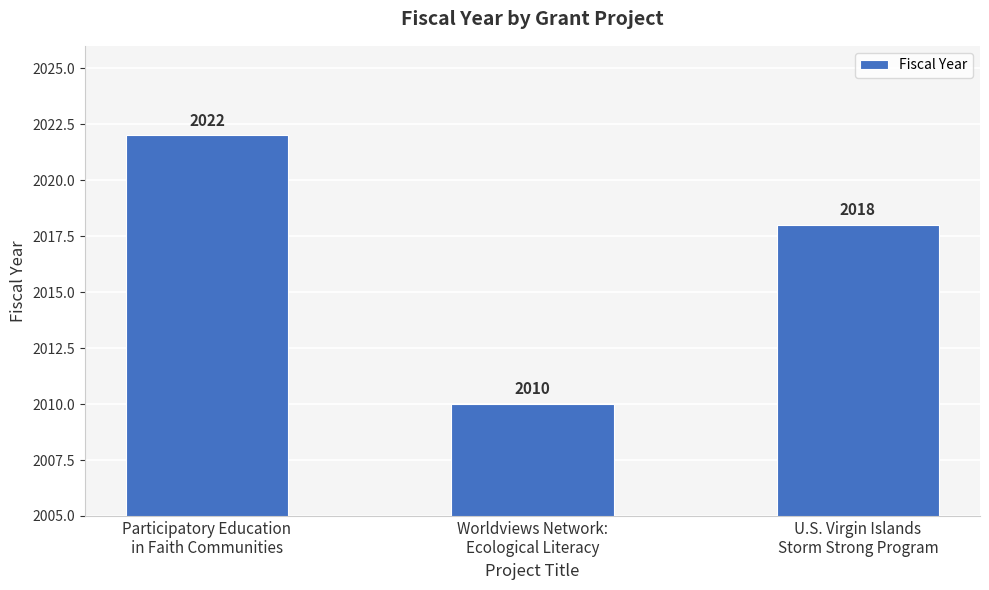

Is it true that the value at U.S. Virgin Islands
Storm Strong Program is 1085?

False